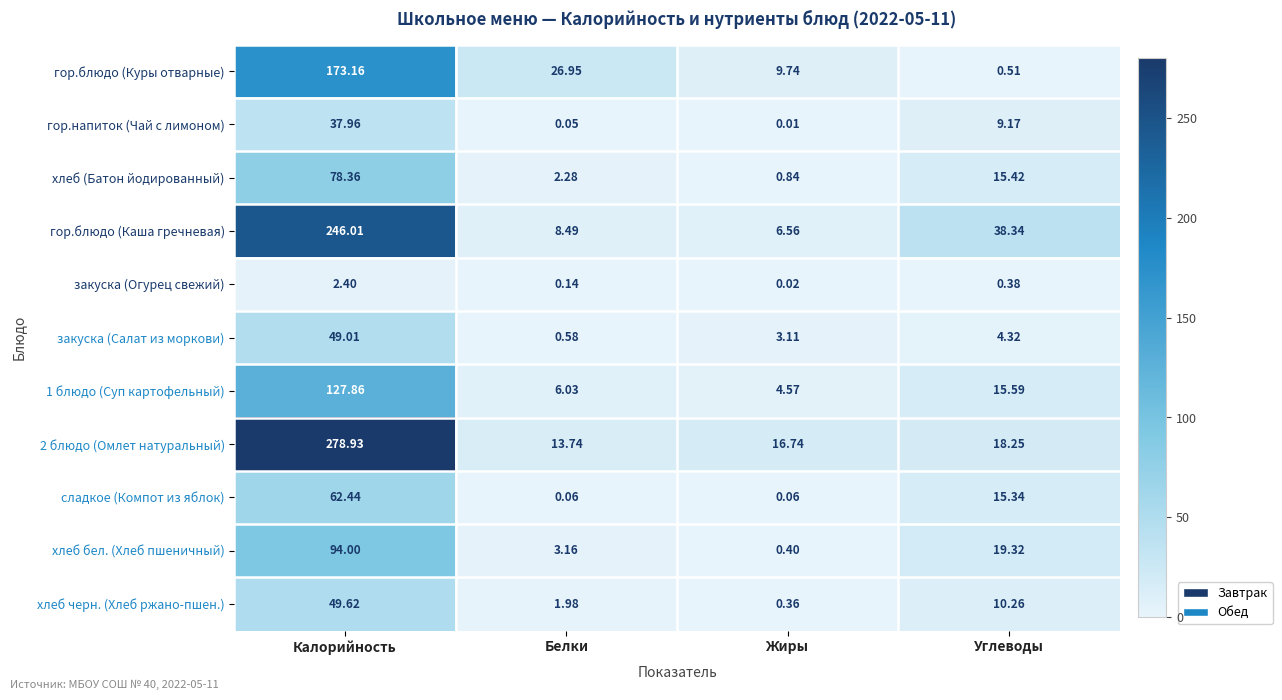

Where does the 1 блюдо (Суп картофельный) series first go above 15?

Калорийность